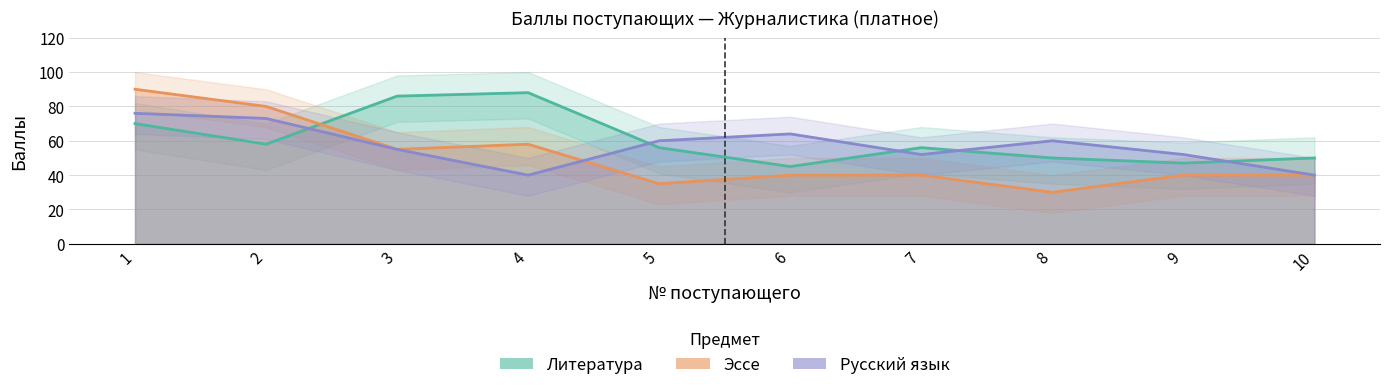

Rank the series at 5 from highest to lowest value.

Русский язык, Литература, Эссе